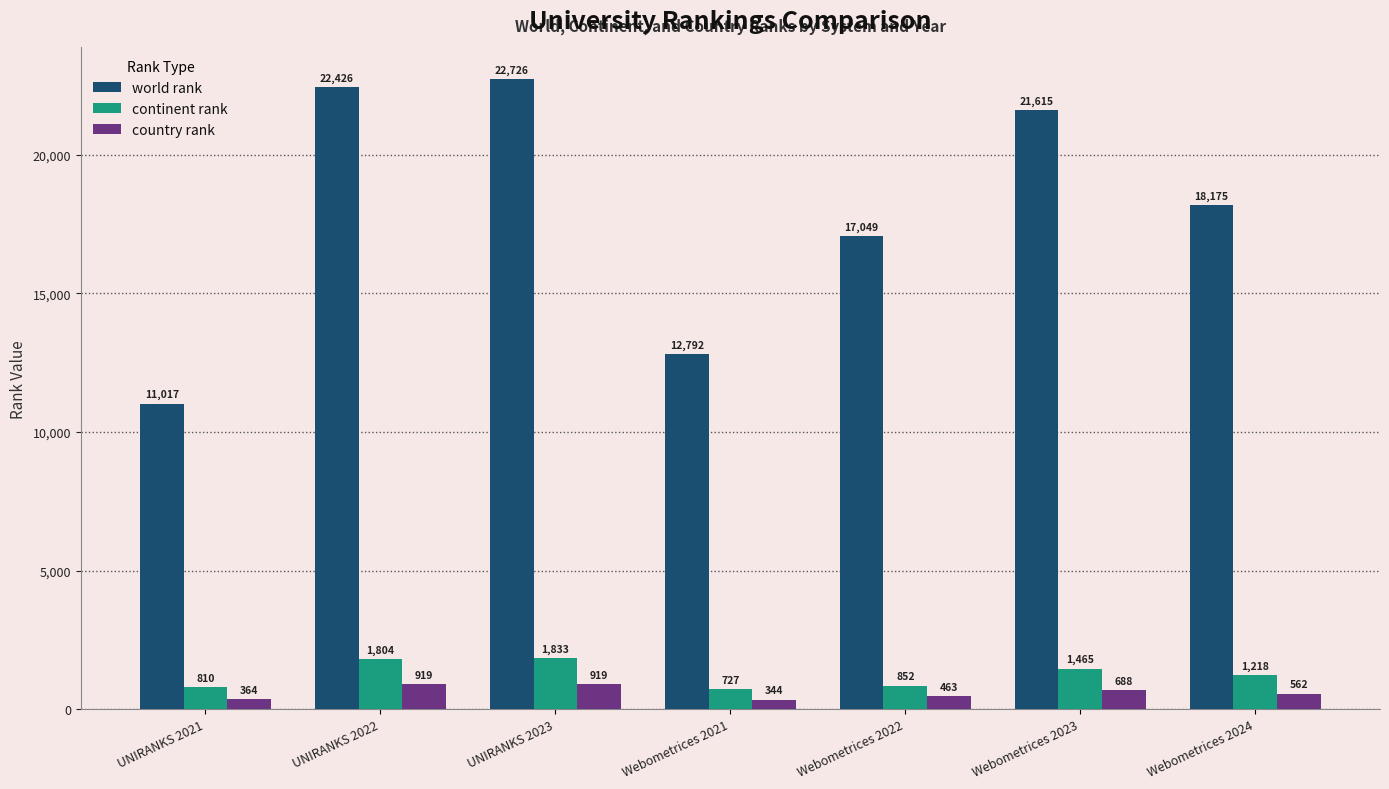

Rank the series at UNIRANKS 2021 from highest to lowest value.

world rank, continent rank, country rank